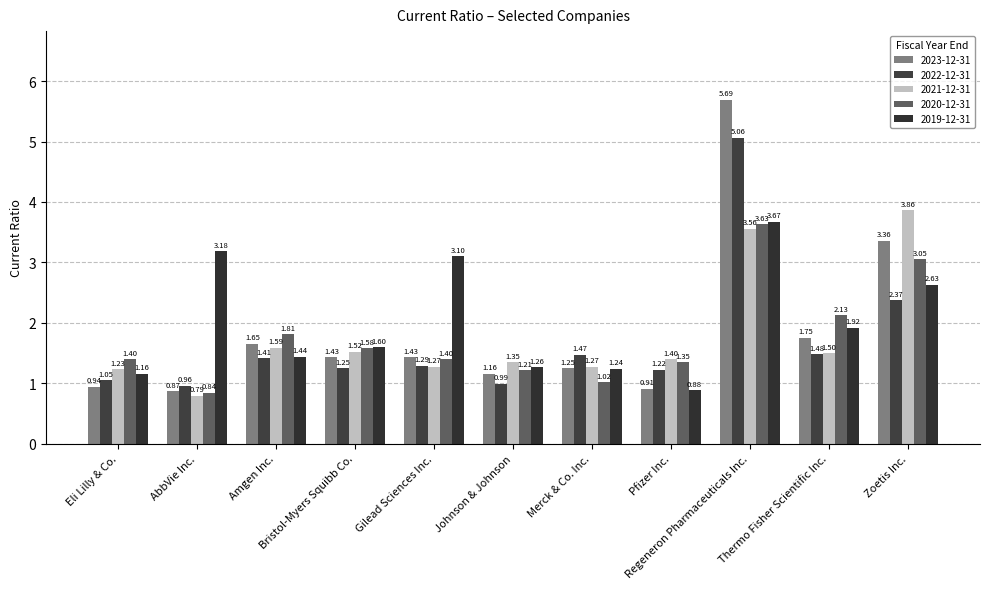

What are all the series names shown in the legend?

2023-12-31, 2022-12-31, 2021-12-31, 2020-12-31, 2019-12-31